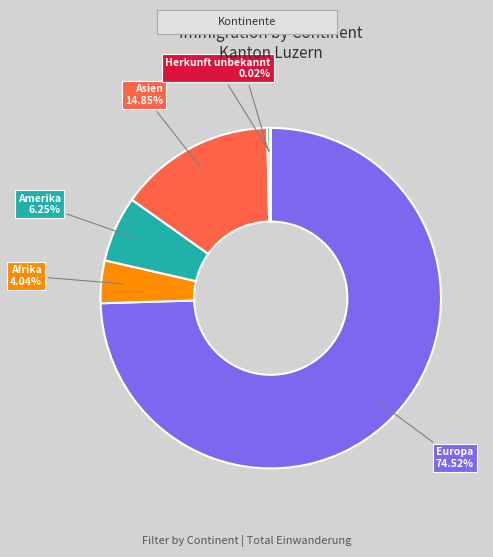

Which category has the biggest portion of the pie?

Europa